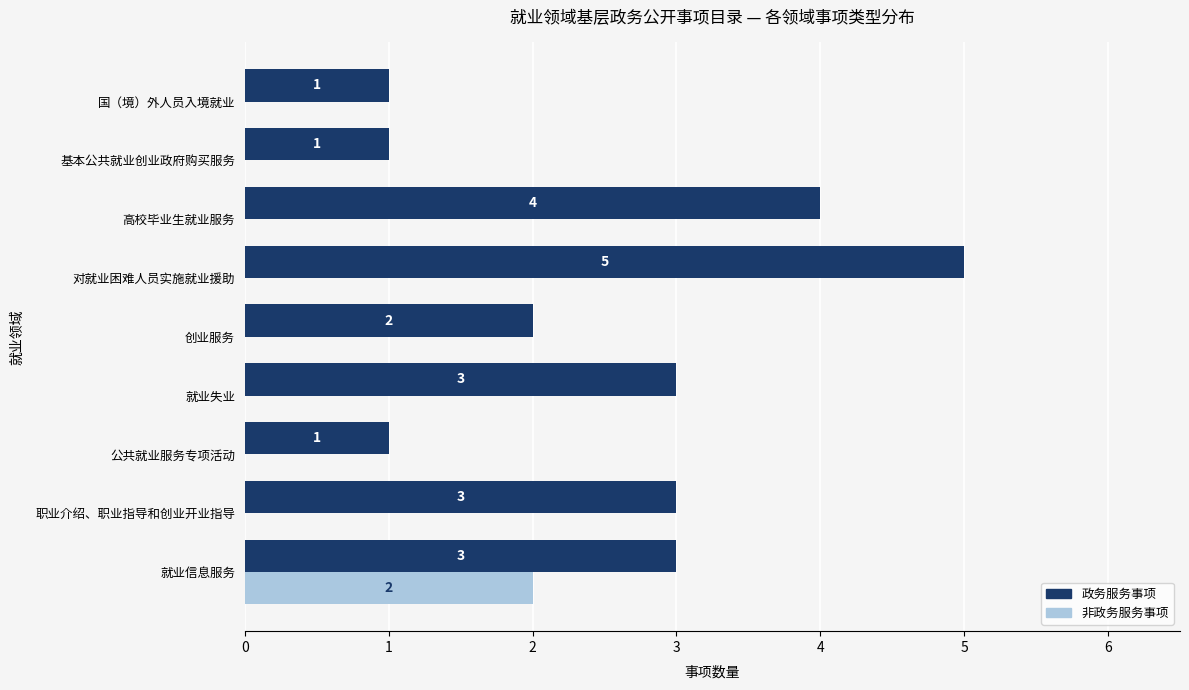

What is the greatest value displayed?

5